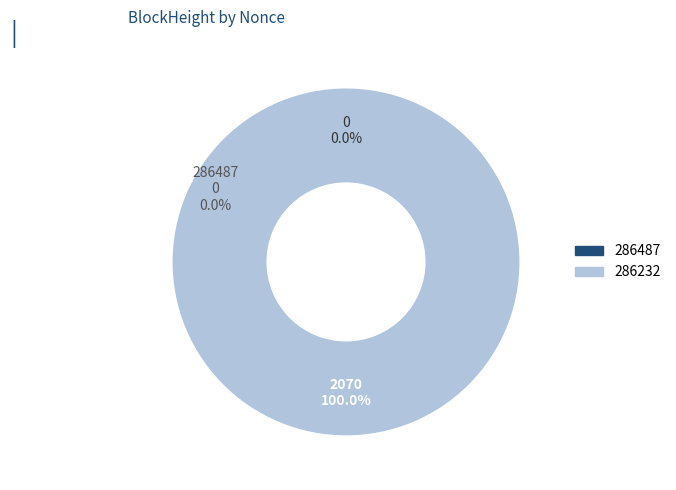

The 286487 slice represents 1% of the pie. True or false?

False